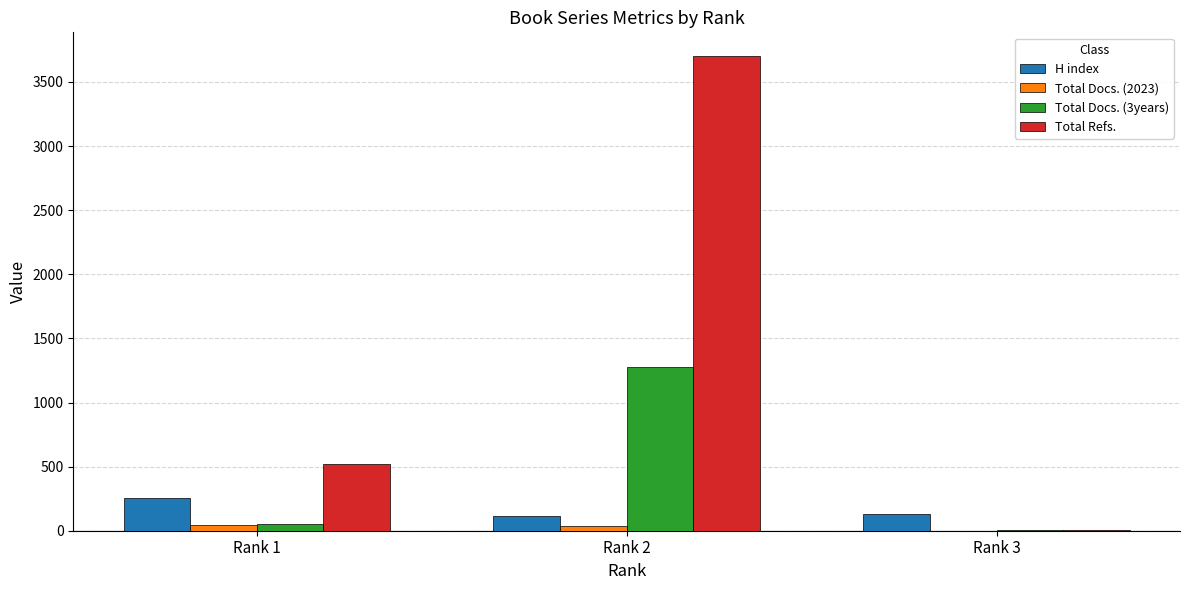

The value of H index at Rank 1 is 259. True or false?

True